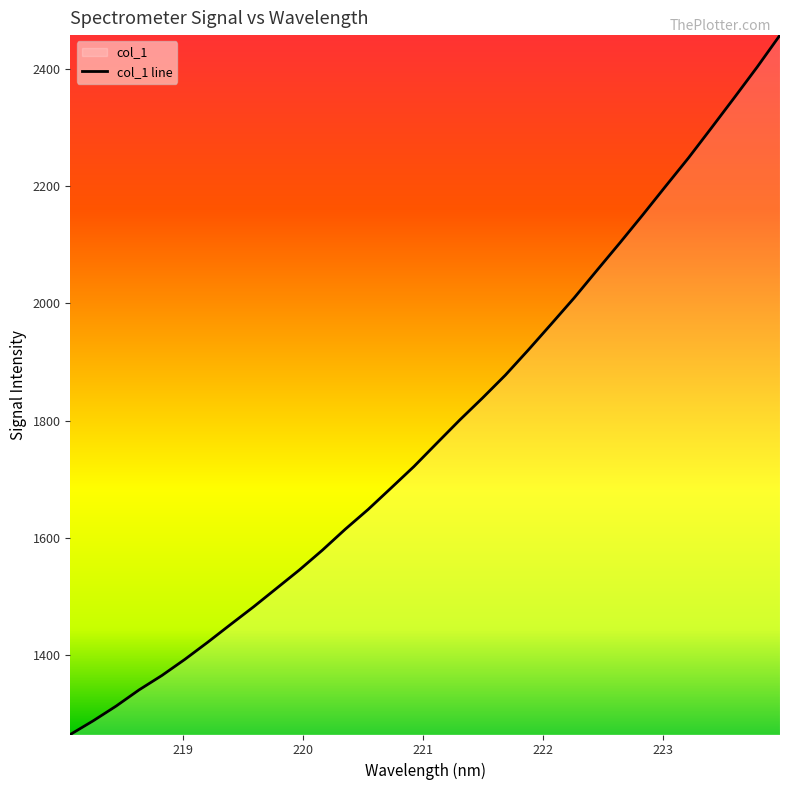

Which label corresponds to the largest value in the chart?

223.9802